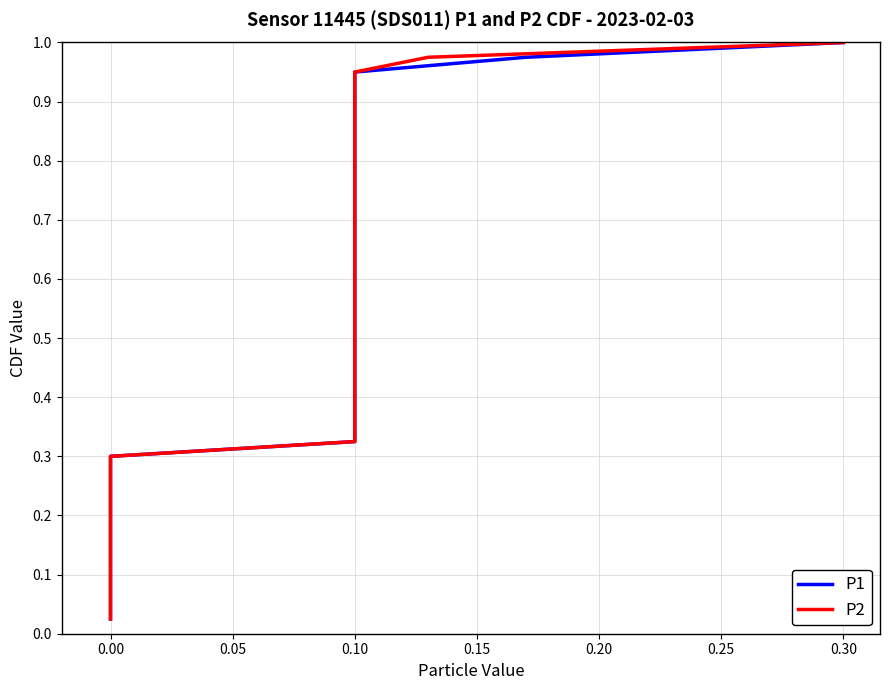

Count the number of categories in the chart.

40